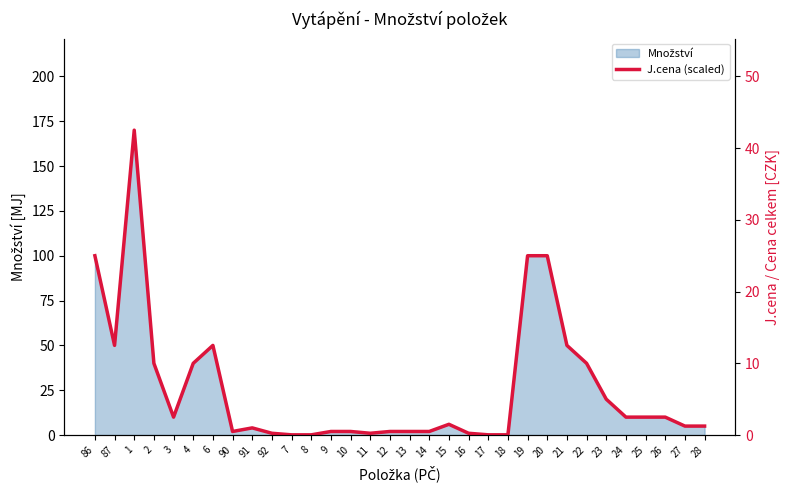

Which label corresponds to the smallest value in the chart?

7